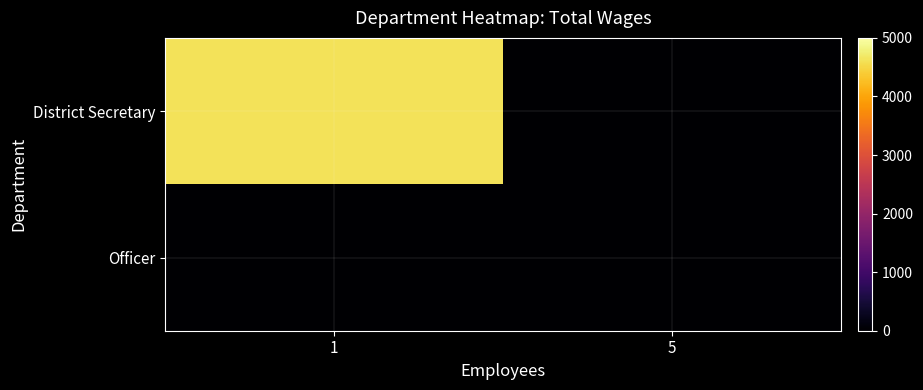

What is the difference between the highest and lowest values at 1?

4615